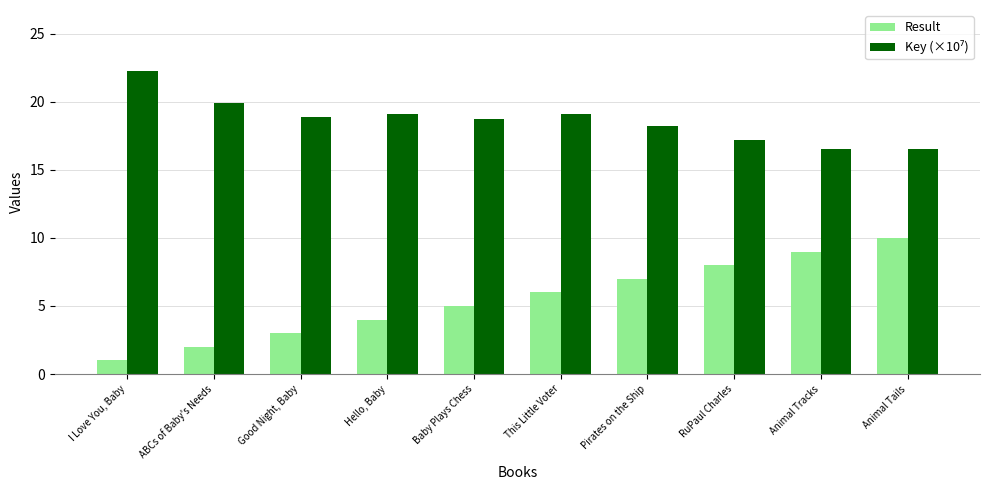

How many groups of bars are there?

10